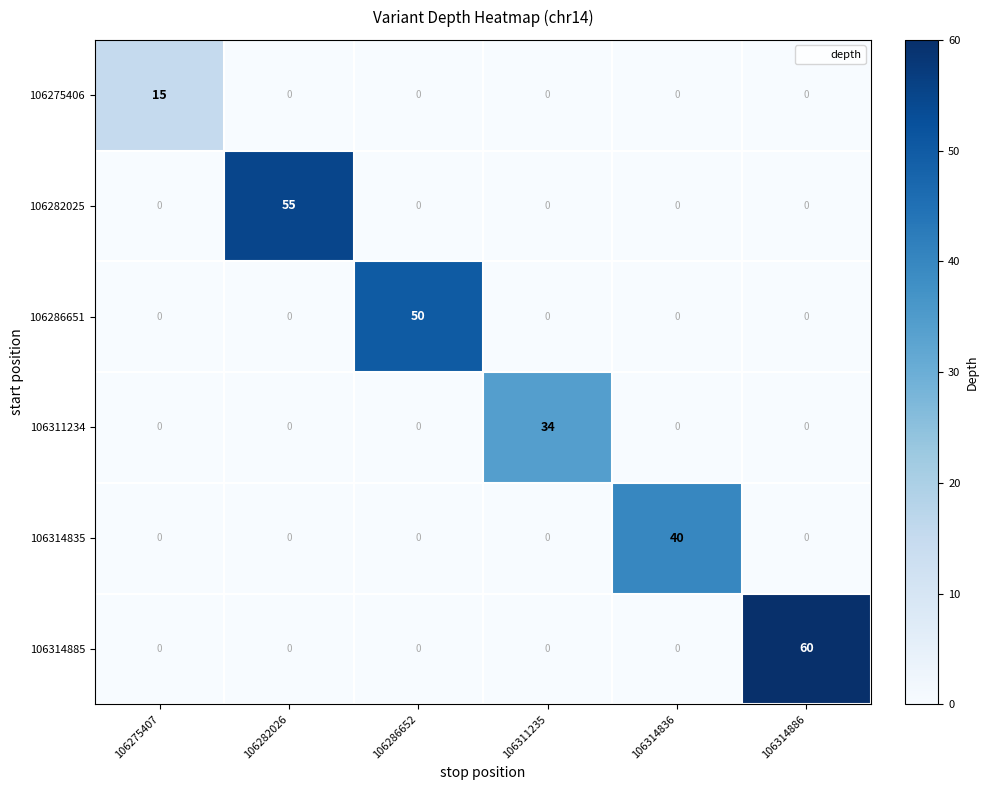

The 106282025 series shows 0 at 106275407. True or false?

True